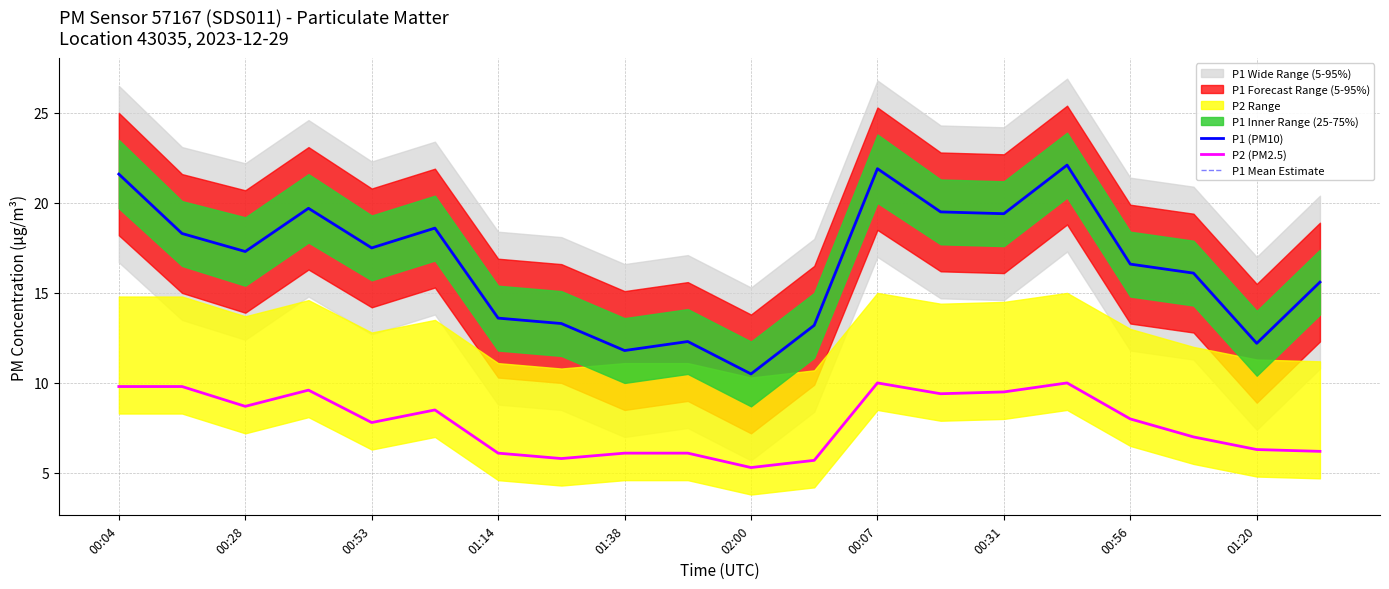

Where does the P1 (PM10) series first go above 17?

00:04